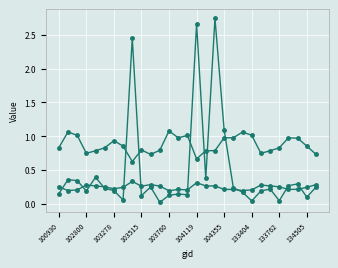

How many series are shown in this chart?

3